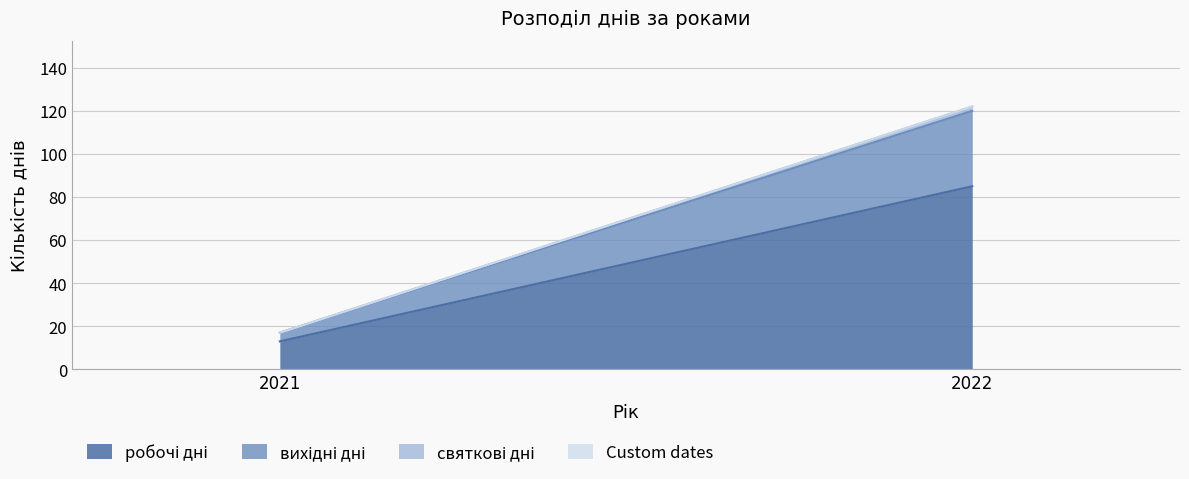

List the labels in order of Custom dates value, smallest first.

2021, 2022